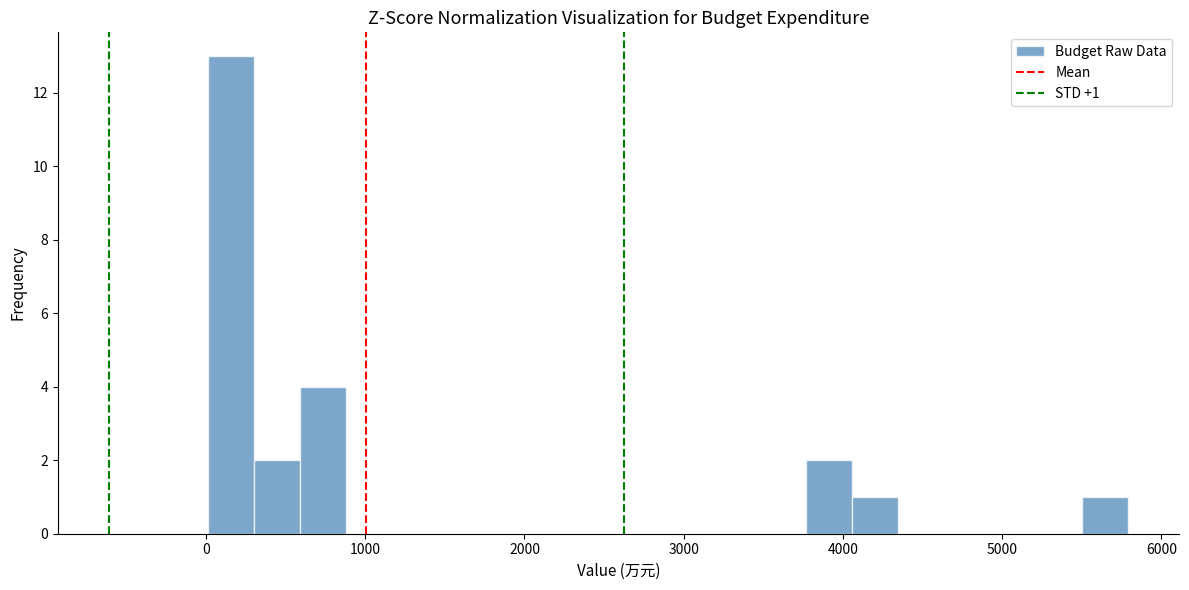

Read against the x-axis, roughly where is the centre of the tallest bar?

200